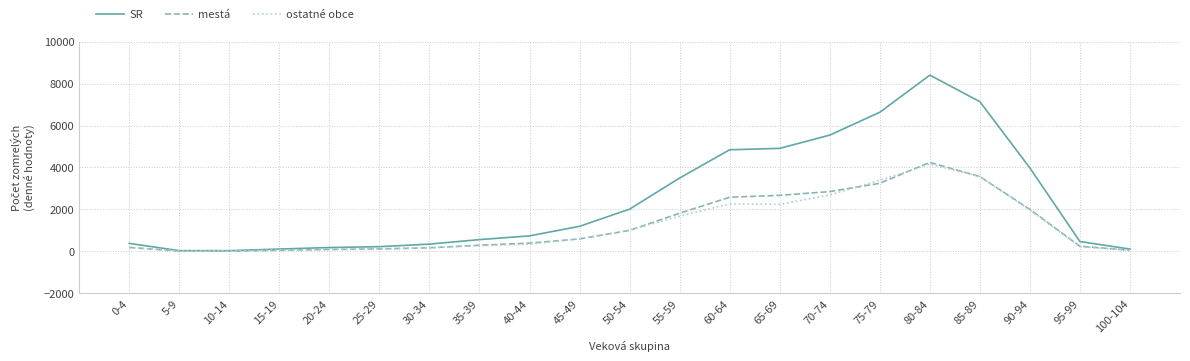

Which series has the widest spread of values?

SR